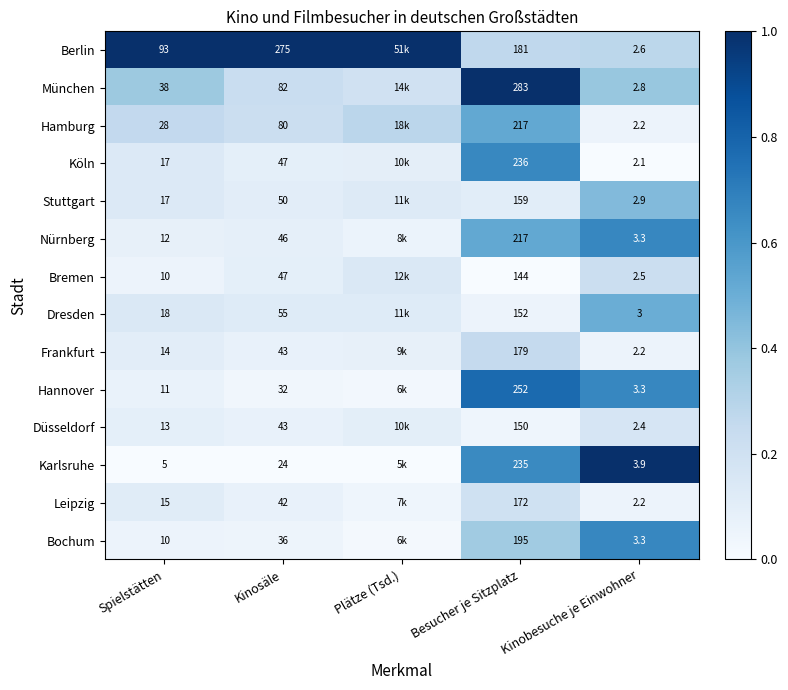

Is the value of Düsseldorf at Kinobesuche je Einwohner greater than the value of Stuttgart at Kinosäle?

No